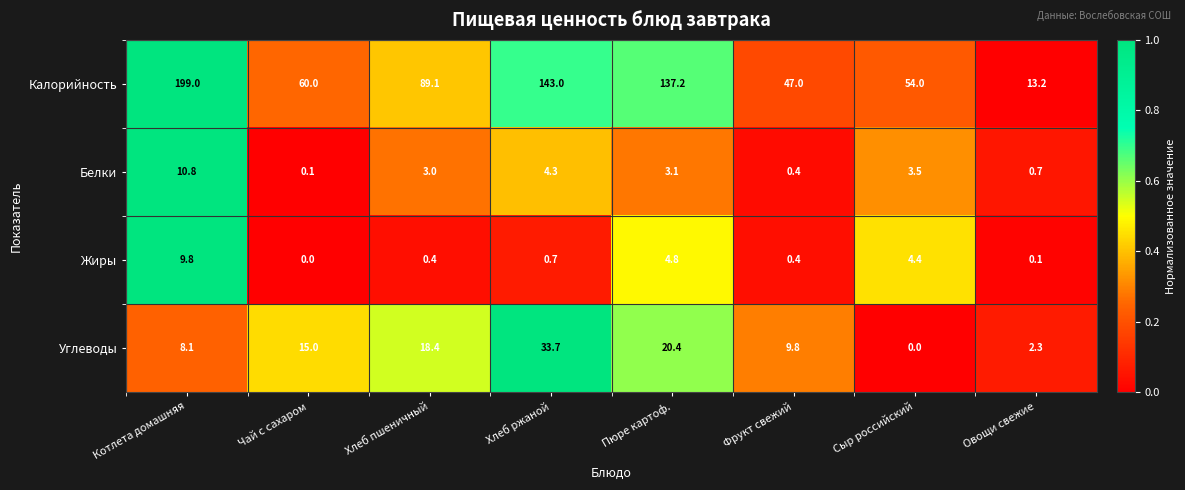

Rank the categories by Белки value from lowest to highest.

Чай с сахаром, Фрукт свежий, Овощи свежие, Хлеб пшеничный, Пюре картоф., Сыр российский, Хлеб ржаной, Котлета домашняя